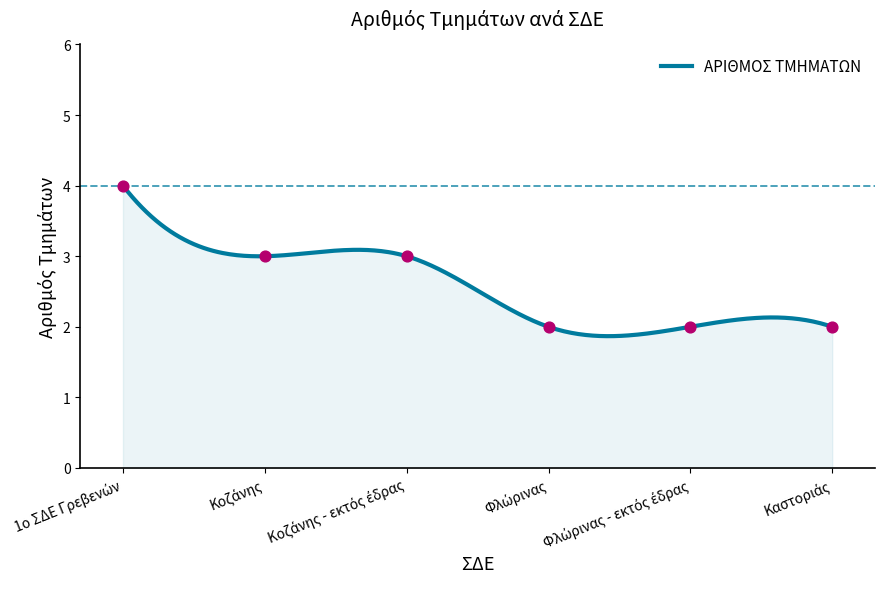

What is the change in value from Κοζάνης - εκτός έδρας to Φλώρινας - εκτός έδρας?

-1